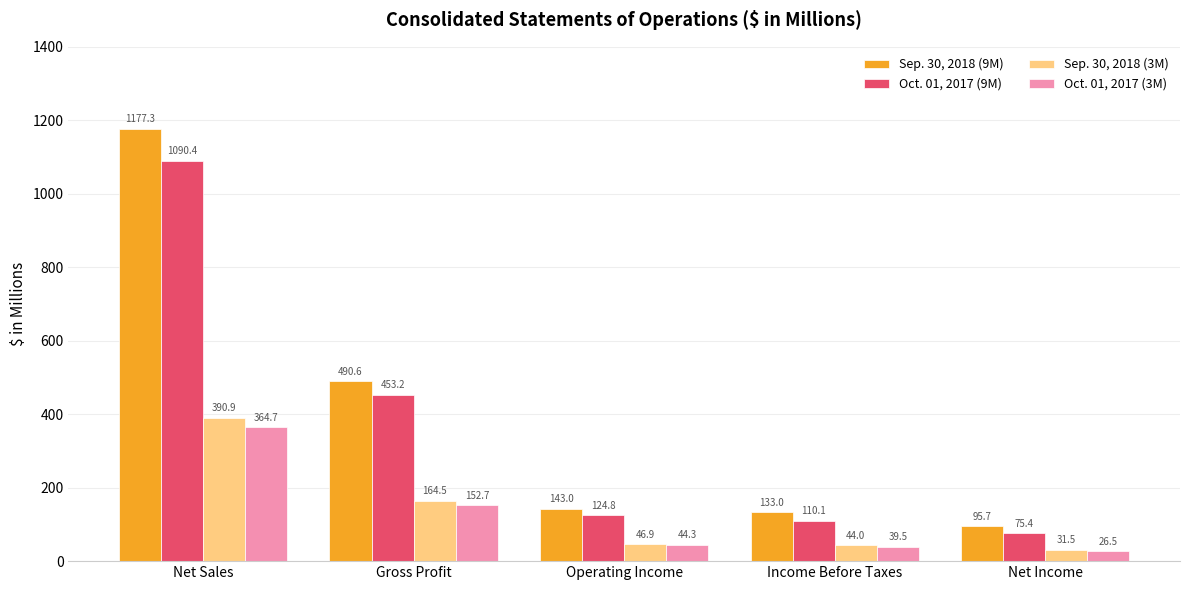

How many values in the Sep. 30, 2018 (3M) series are below 46?

2